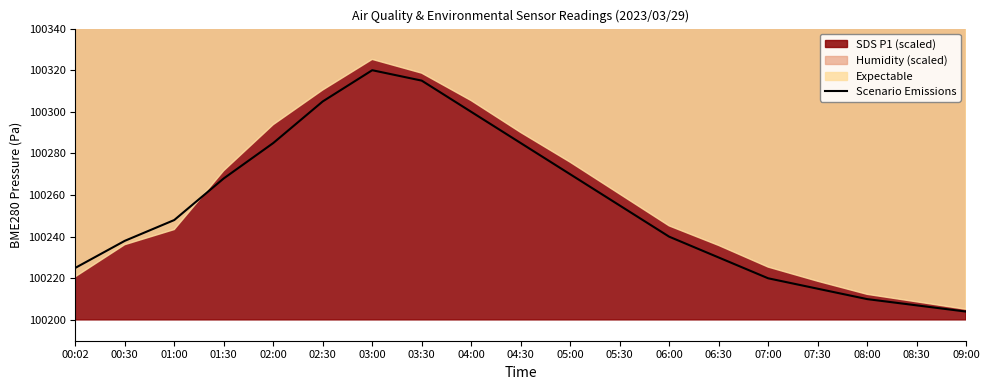

Reading right to left, what are all the values shown in this chart?

09:00=100204	08:30=100207	08:00=100210	07:30=100215	07:00=100220	06:30=100230	06:00=100240	05:30=100255	05:00=100270	04:30=100285	04:00=100300	03:30=100315	03:00=100320	02:30=100305	02:00=100285	01:30=100268	01:00=100248	00:30=100238	00:02=100225